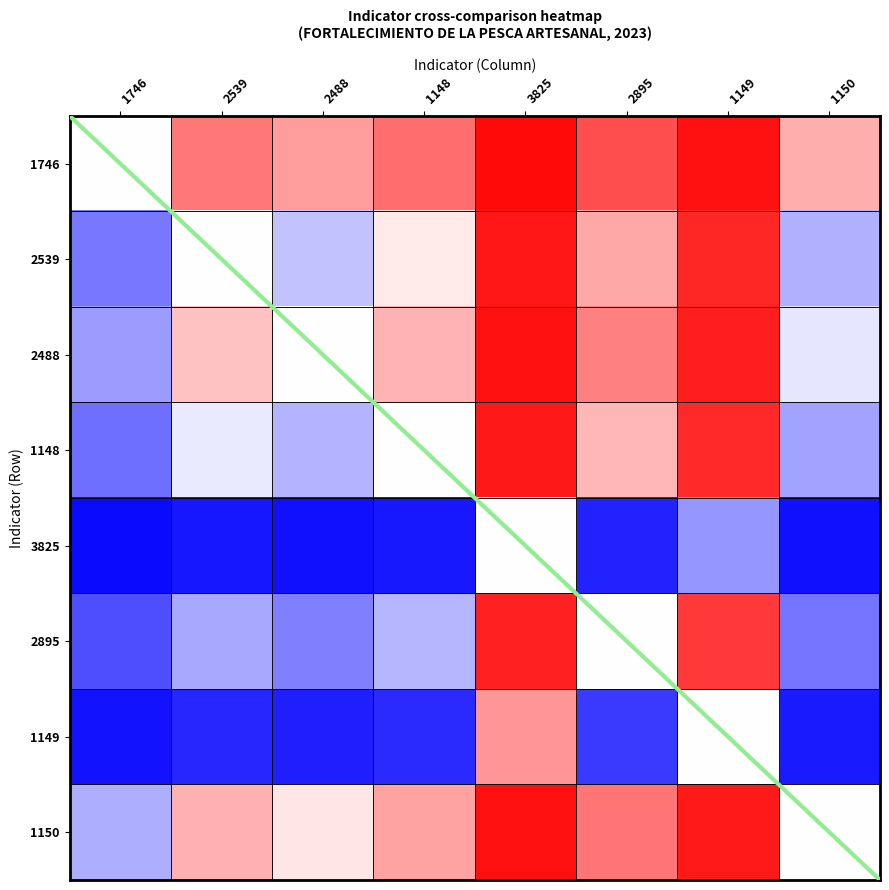

What is the maximum value shown in the chart?

1.0